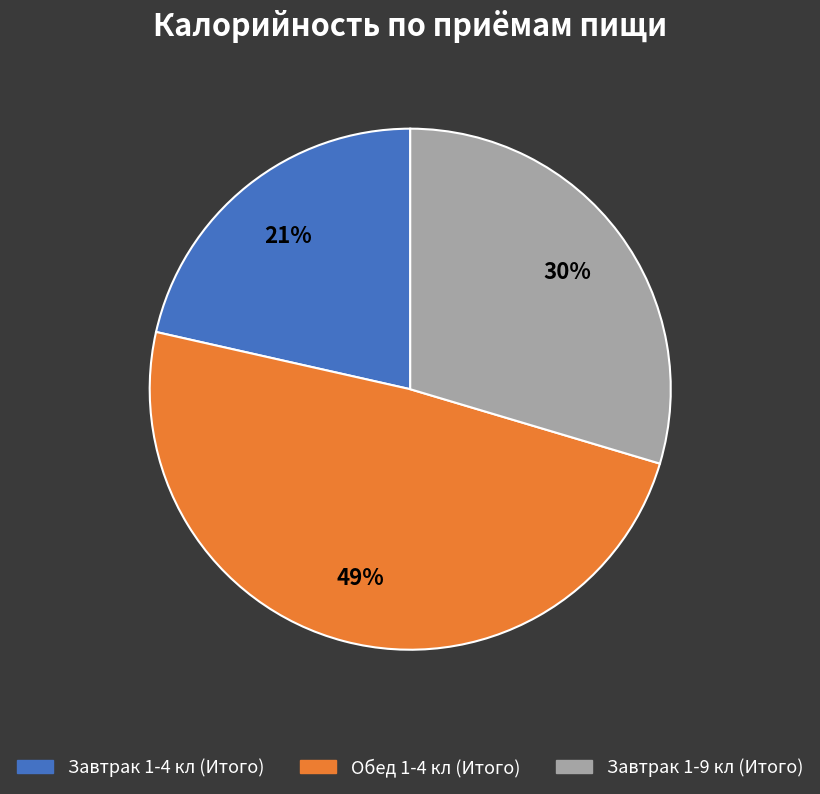

To the nearest percent, what is the combined percentage of Завтрак 1-4 кл (Итого) and Завтрак 1-9 кл (Итого)?

51%